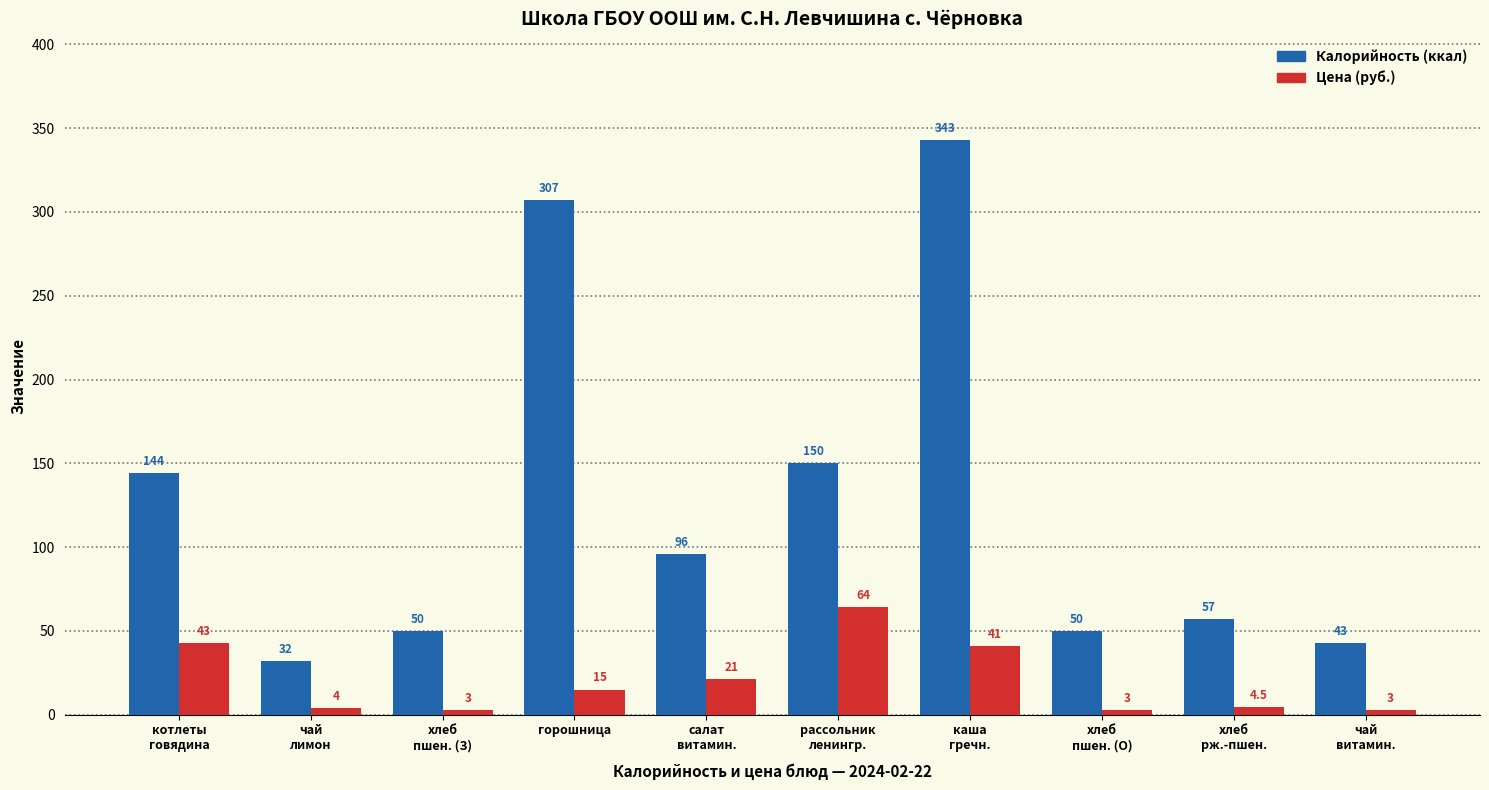

What is the greatest value displayed?

343.0